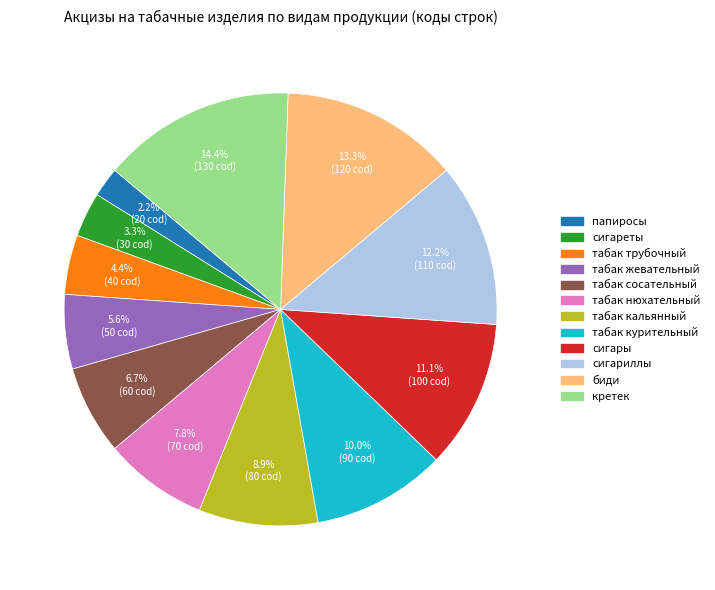

Is сигареты the majority of the pie?

No